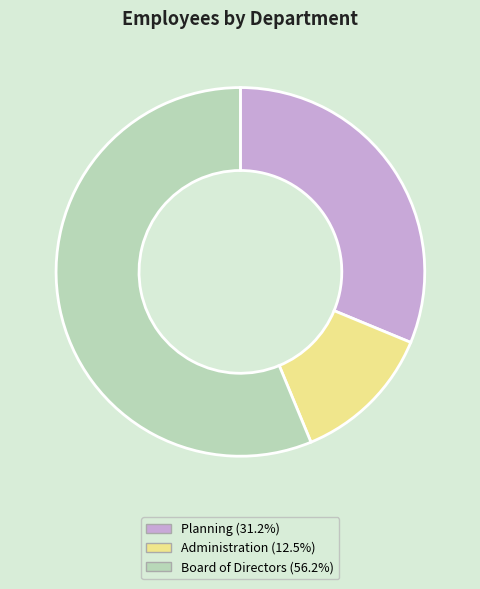

What is the largest slice in the pie chart?

Board of Directors